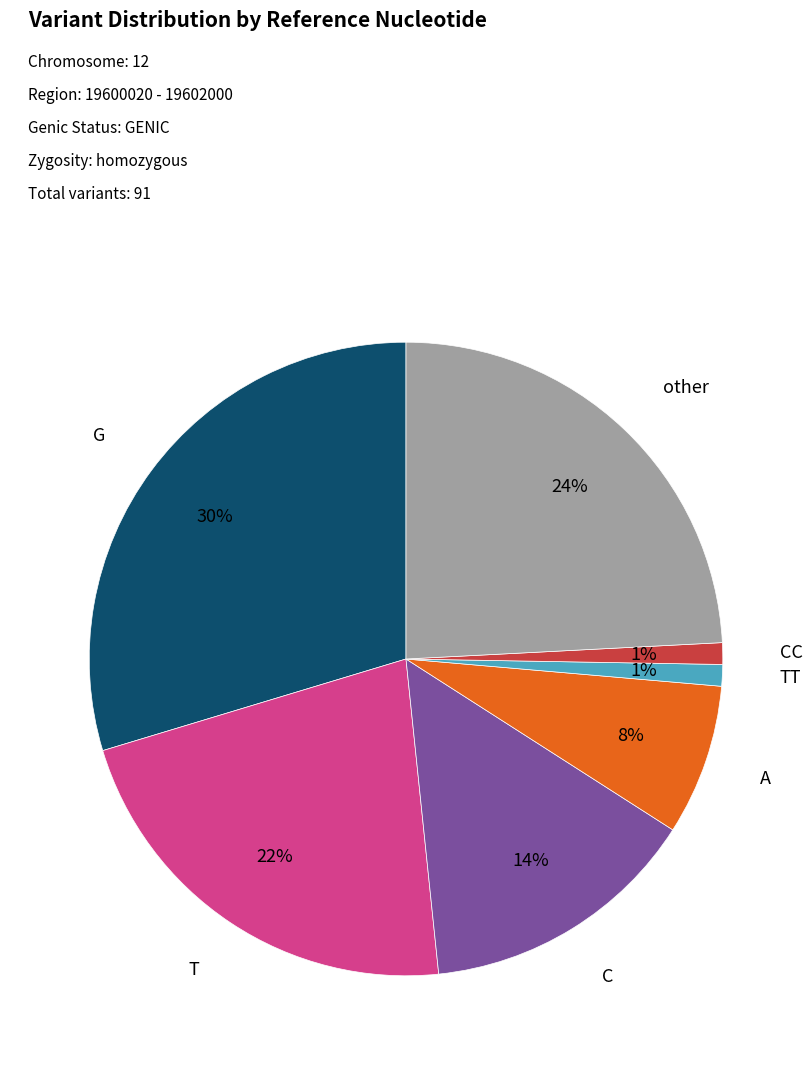

What is the largest slice in the pie chart?

G